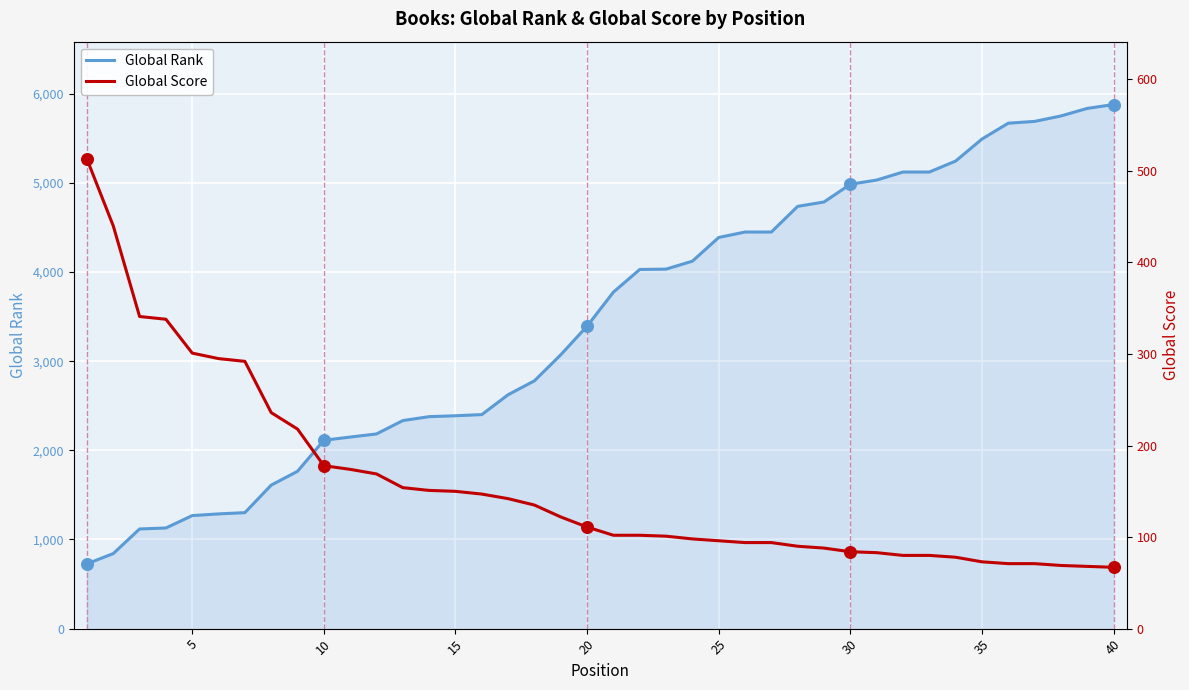

Which series reaches the minimum Y coordinate?

Global Score